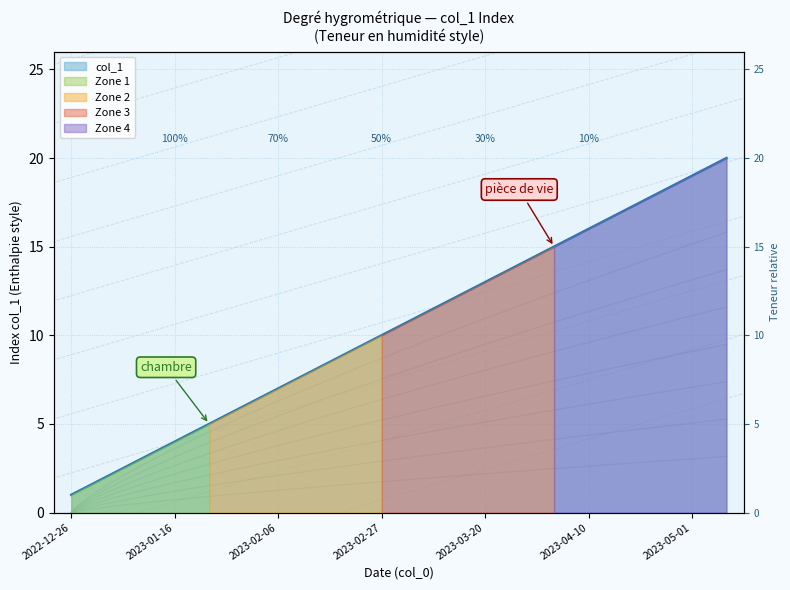

What is the label of the 5th point from the right?

2023-04-10